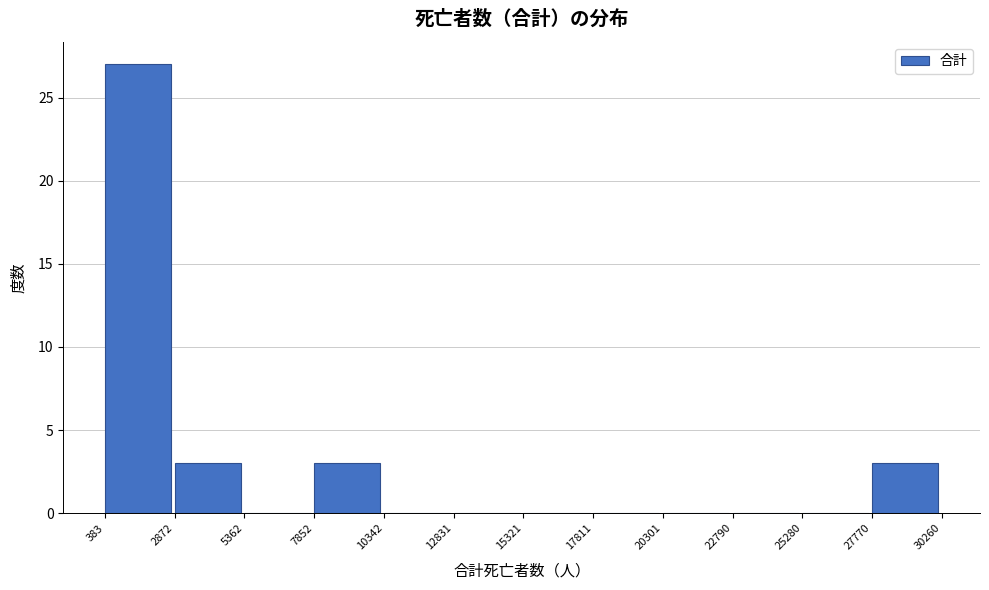

Reading left to right, transcribe this chart: for each bar, give the range it covers on the x-axis and its height. The values are not printed on the chart, so give them approximately, as read against the axis.

383 to 2872: 27
2872 to 5362: 3
5362 to 7852: 0
7852 to 10342: 3
10342 to 12831: 0
12831 to 15321: 0
15321 to 17811: 0
17811 to 20301: 0
20301 to 22790: 0
22790 to 25280: 0
25280 to 27770: 0
27770 to 30260: 3